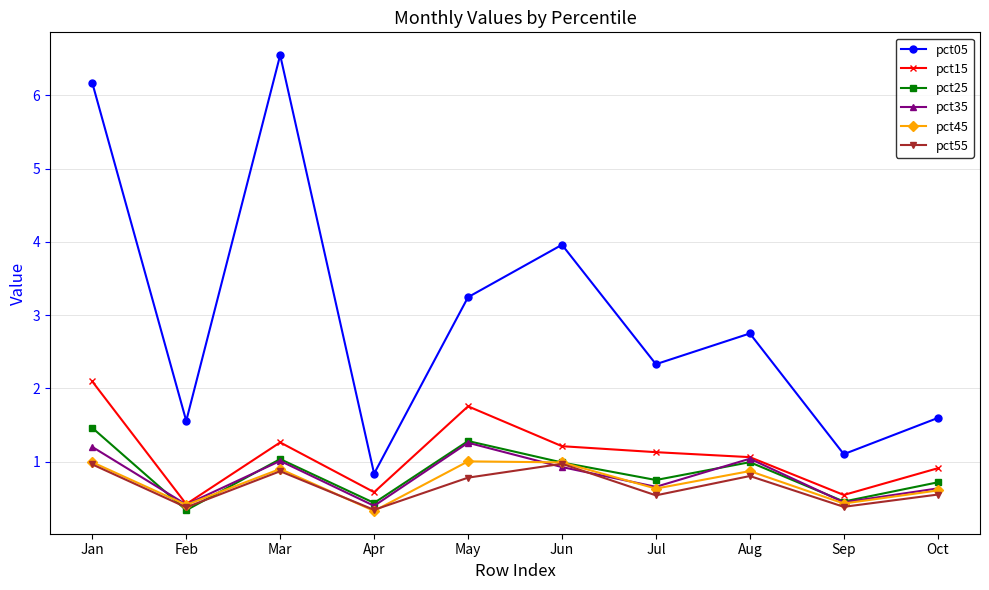

How many lines are shown in the chart?

6